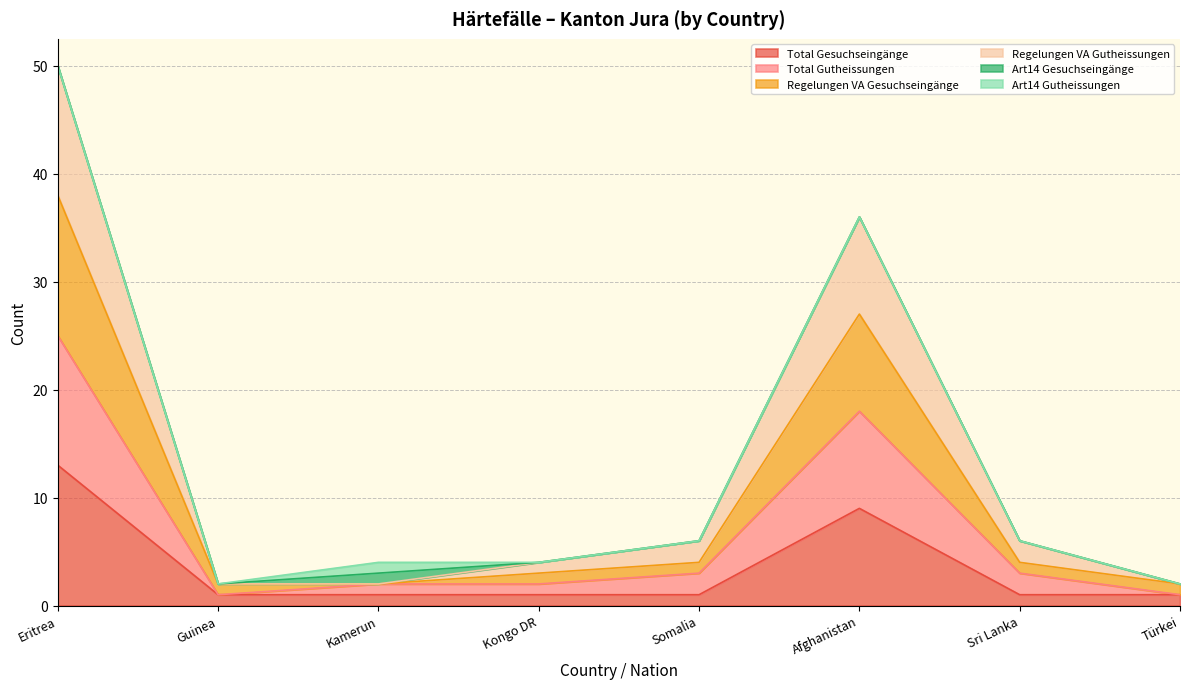

Does the chart display data point markers on the line(s)?

No